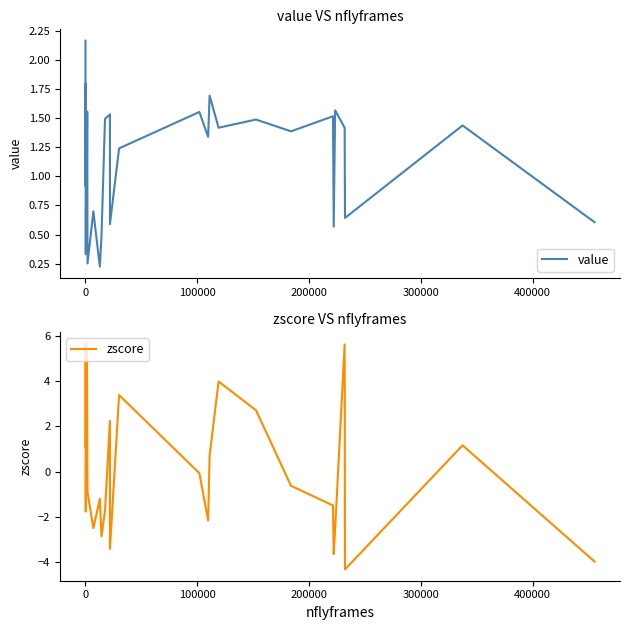

True or false: value has a value of 2.4 at 20.

False